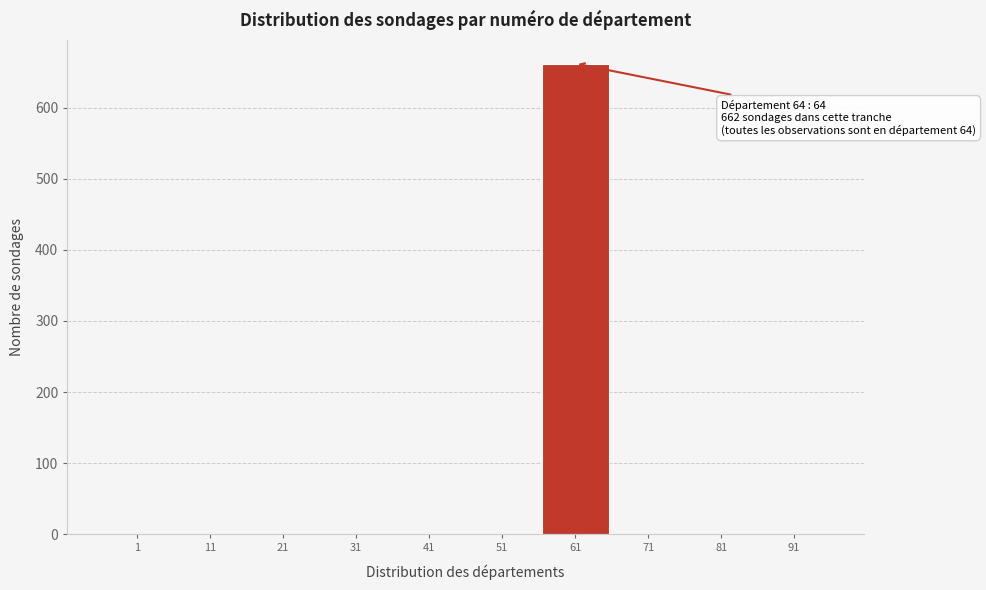

Reading right to left, transcribe all the data shown in this chart.

91=0	81=0	71=0	61=662	51=0	41=0	31=0	21=0	11=0	1=0